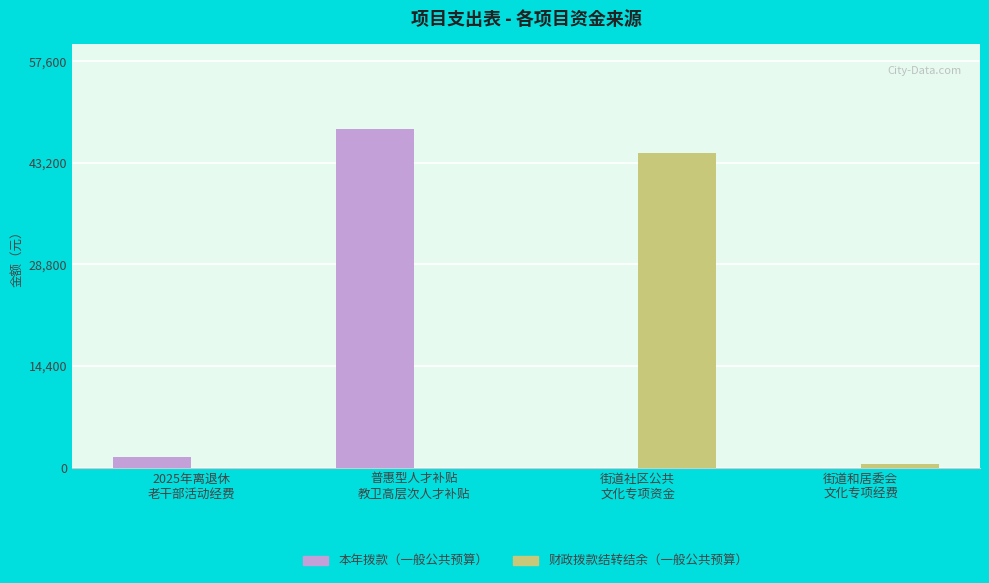

What is the maximum value for 财政拨款结转结余（一般公共预算）?

44604.1